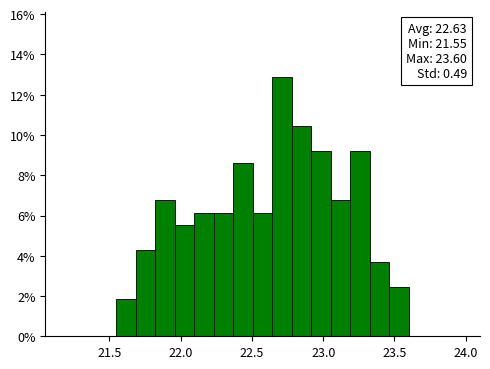

Around what value on the x-axis is the tallest bar? Give the approximate position of its centre, as read against the axis.

22.70